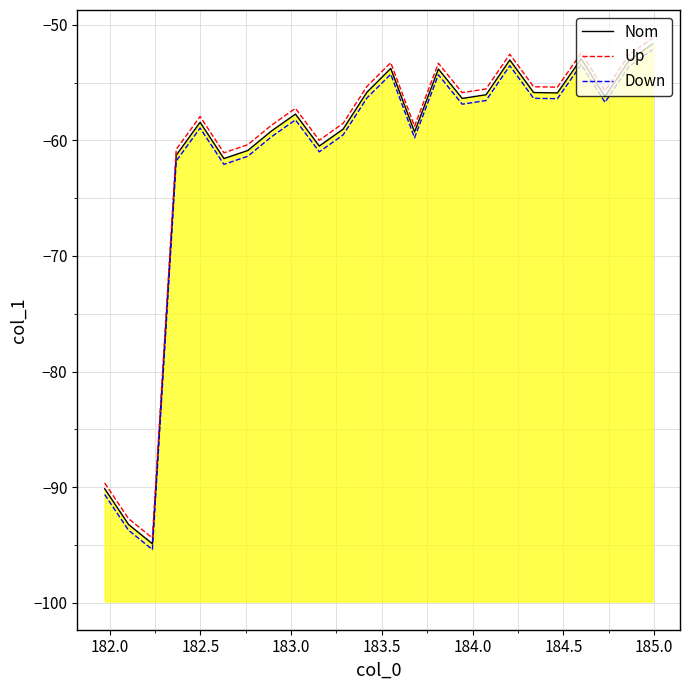

How many interior local peaks does the Down series have?

6